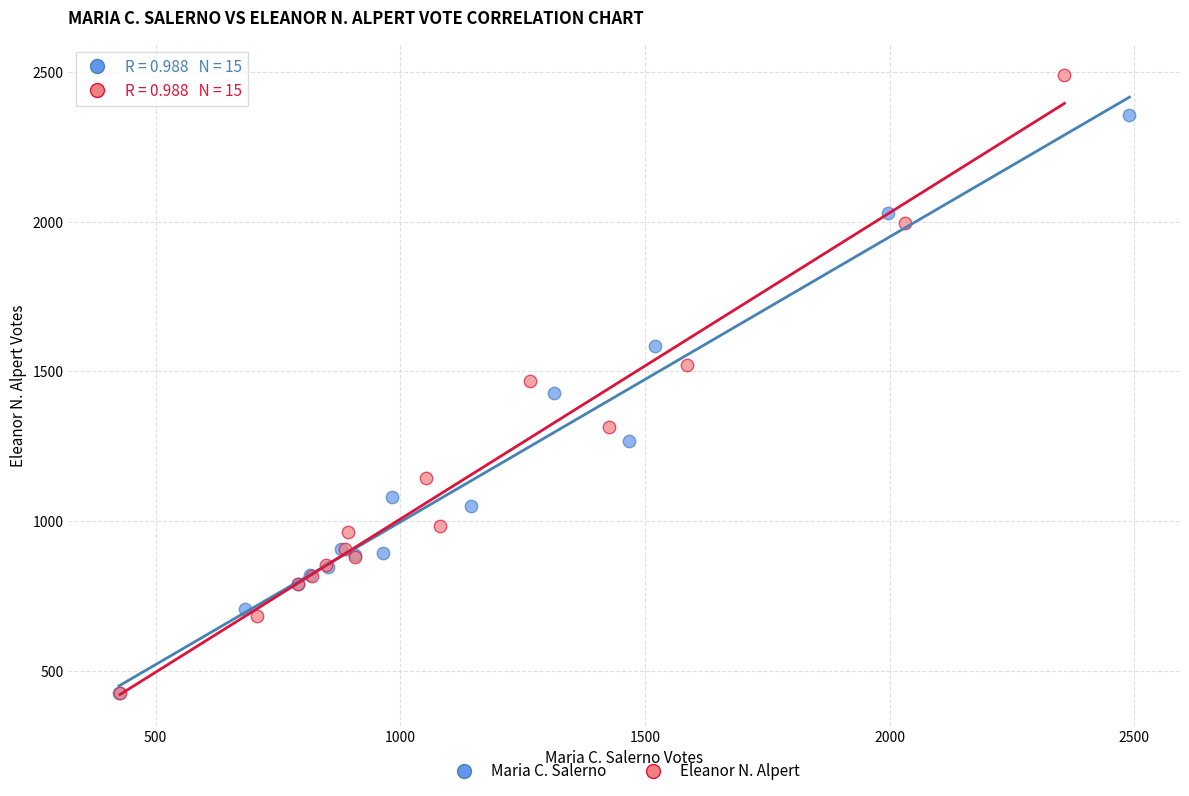

What are all the series names shown in the legend?

Maria C. Salerno, Eleanor N. Alpert